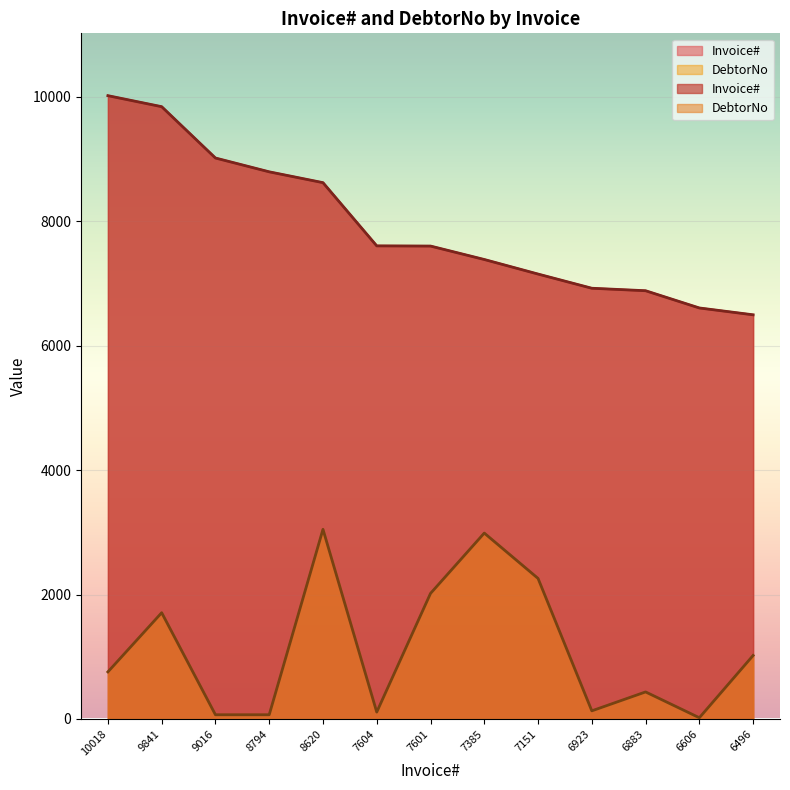

What are all the series names shown in the legend?

Invoice#, DebtorNo